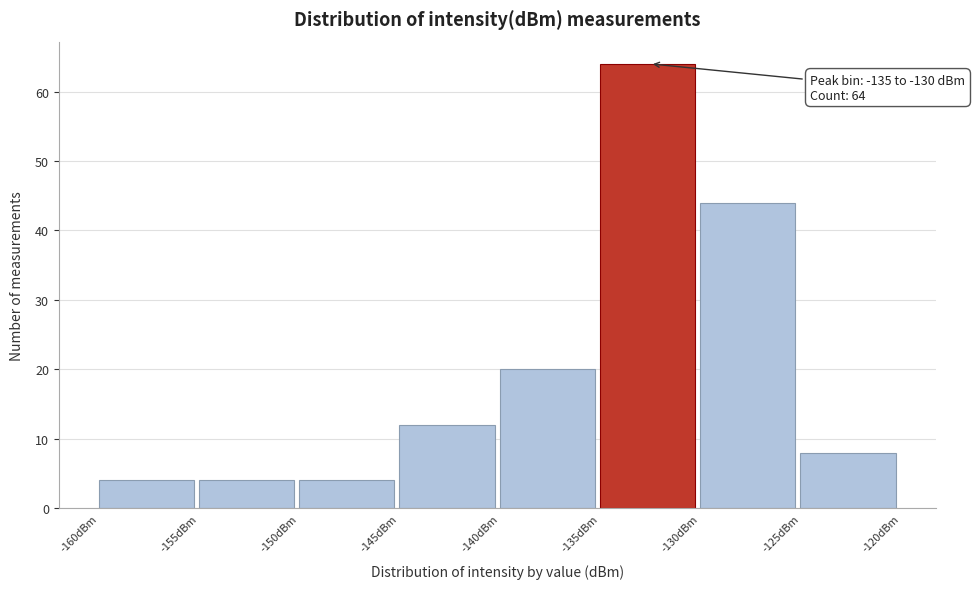

Which range on the x-axis has the tallest bar?

-135 to -130